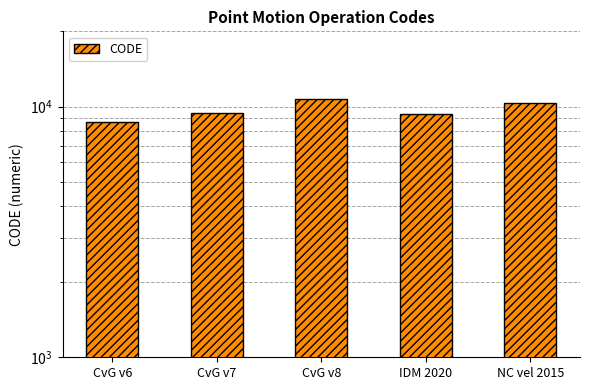

What is the ratio of the value at NC vel 2015 to the value at CvG v7?

1.1